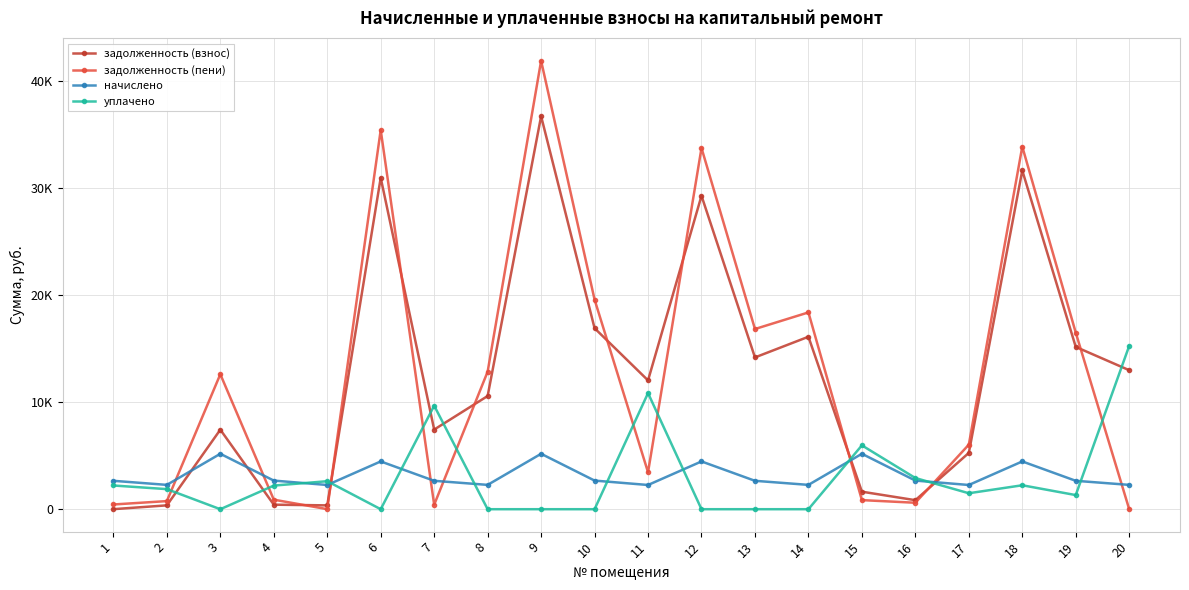

What are all the series names shown in the legend?

задолженность (взнос), задолженность (пени), начислено, уплачено